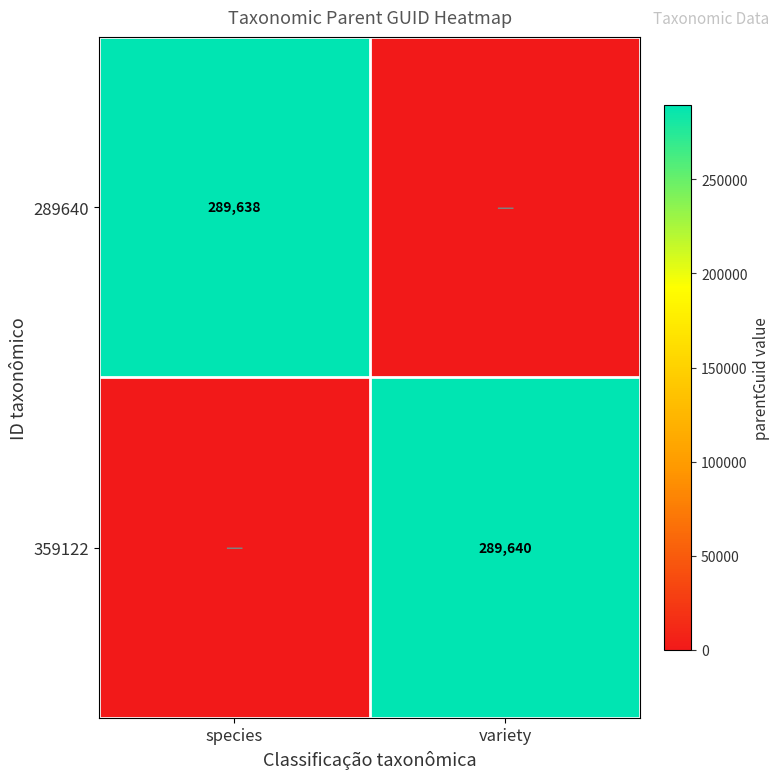

Is the value of 359122 at variety greater than the value of 289640 at species?

Yes